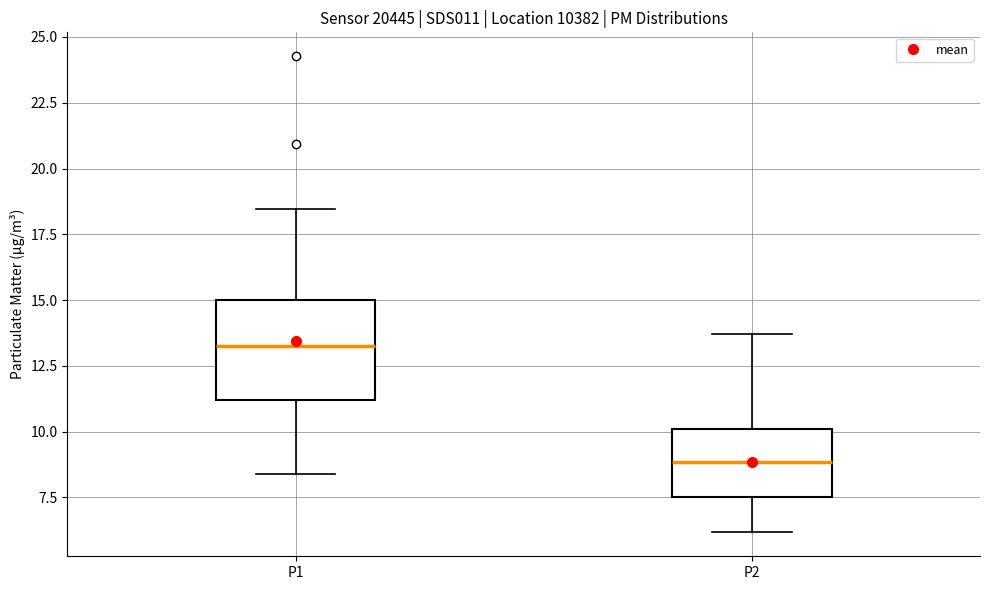

Reading left to right, transcribe this box plot: for each box, give where its median line is, the range the box spans, and where its two whiskers end, as read against the y-axis. The values are not printed on the chart, so give them approximately, as read against the axis.

P1: median 13.5, box 11.0 to 15.0, whiskers 8.5 to 18.5
P2: median 9.0, box 7.5 to 10.0, whiskers 6.0 to 13.5